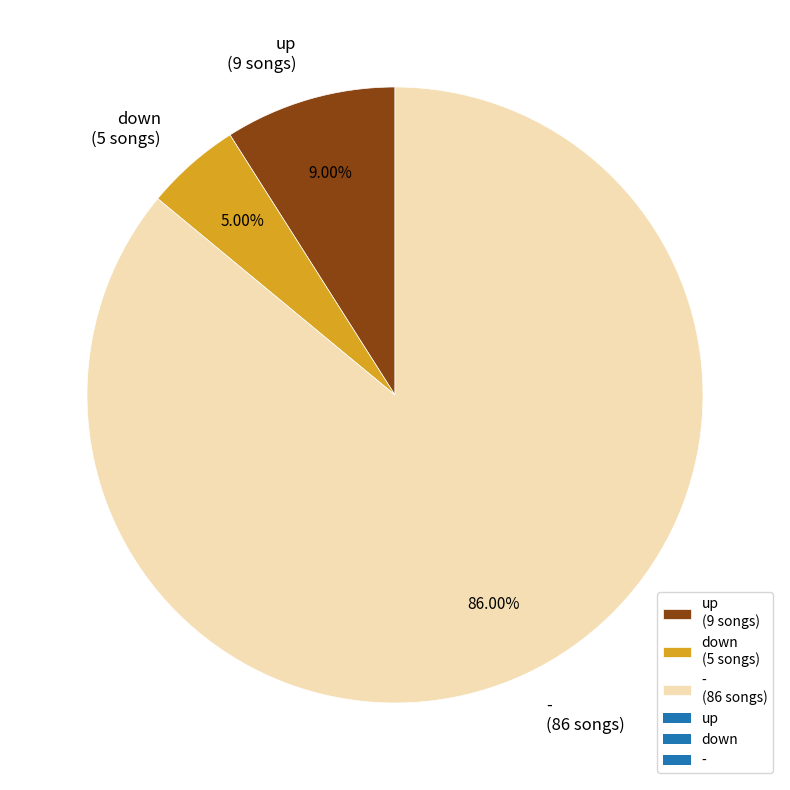

What is the smallest slice in the pie chart?

down